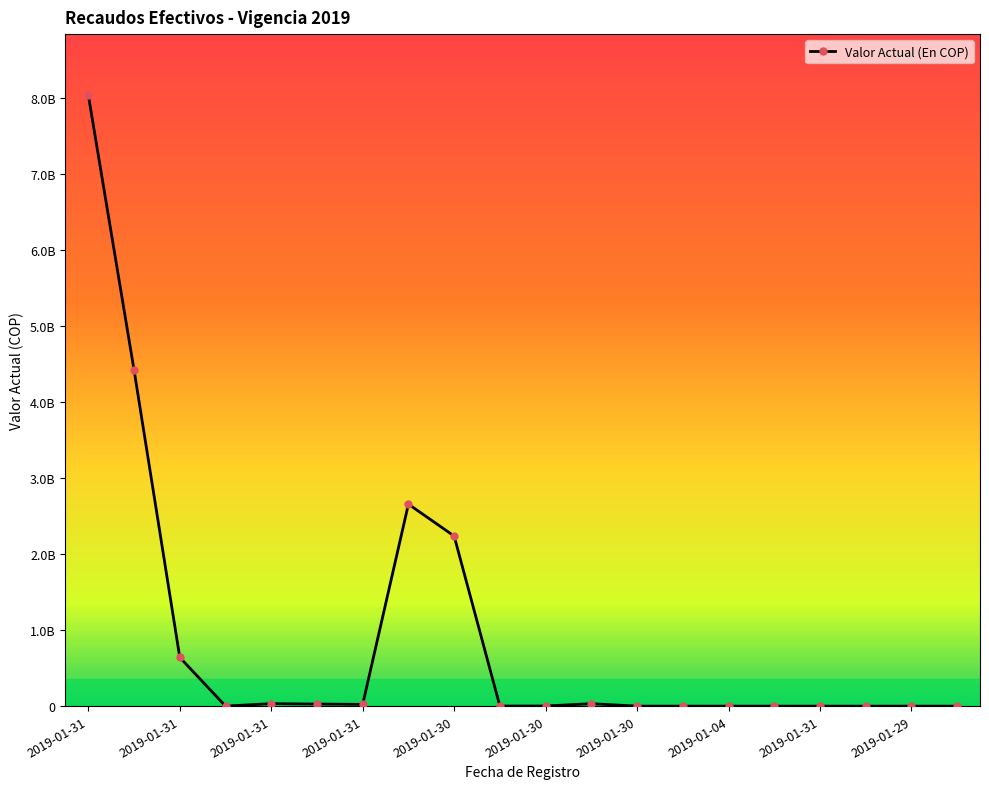

Does the chart display data point markers on the line(s)?

Yes